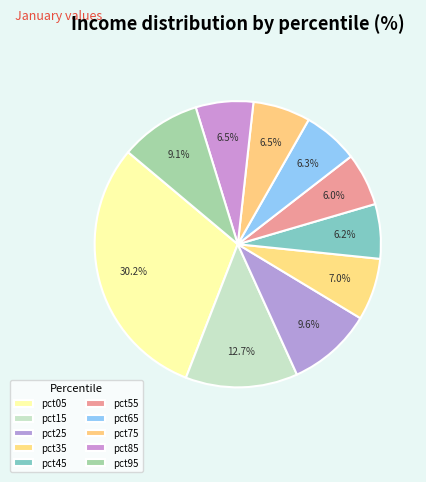

What is the smallest slice in the pie chart?

pct55